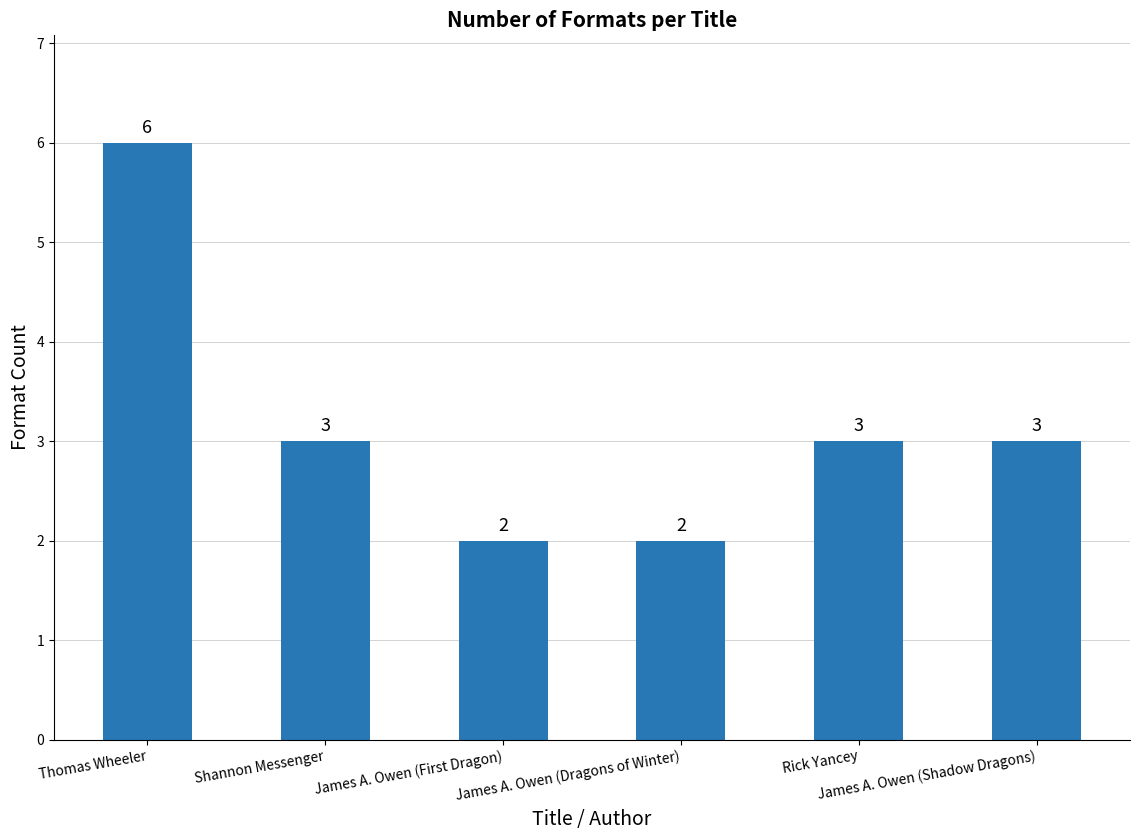

What is the sum of the values at Shannon Messenger and James A. Owen (Shadow Dragons)?

6